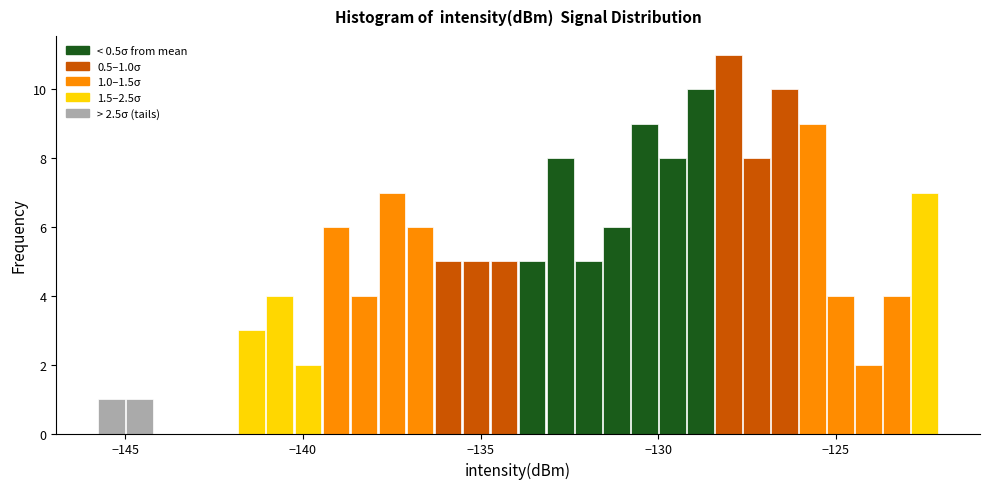

Around what value on the x-axis is the tallest bar? Give the approximate position of its centre, as read against the axis.

-128.0